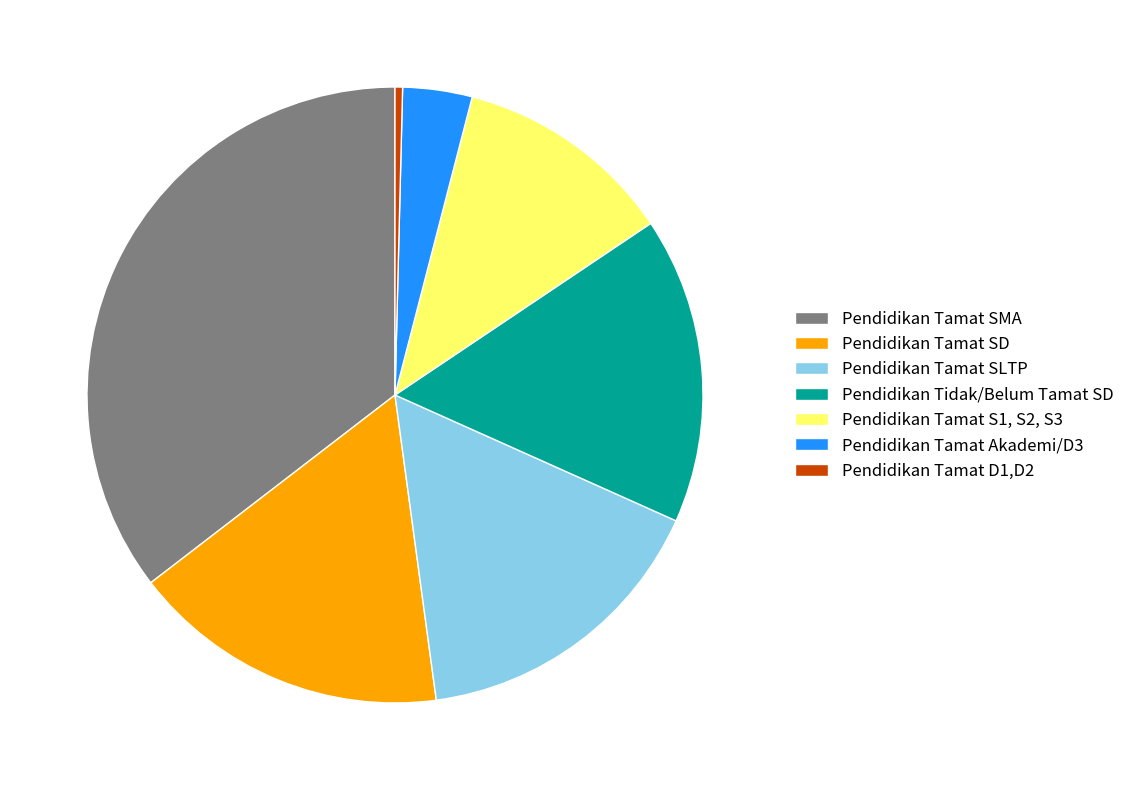

Does Pendidikan Tamat SLTP represent more than half of the total?

No